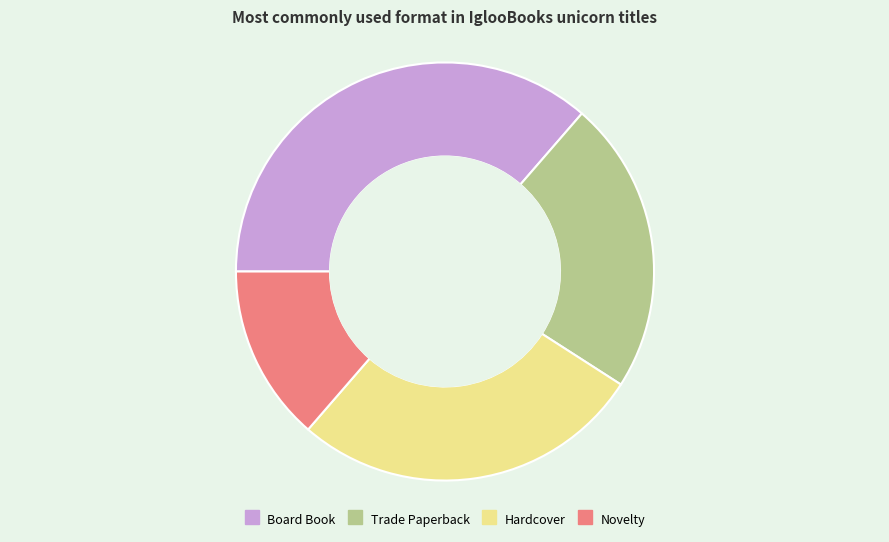

What is the ratio of the value at Board Book to the value at Novelty?

2.7